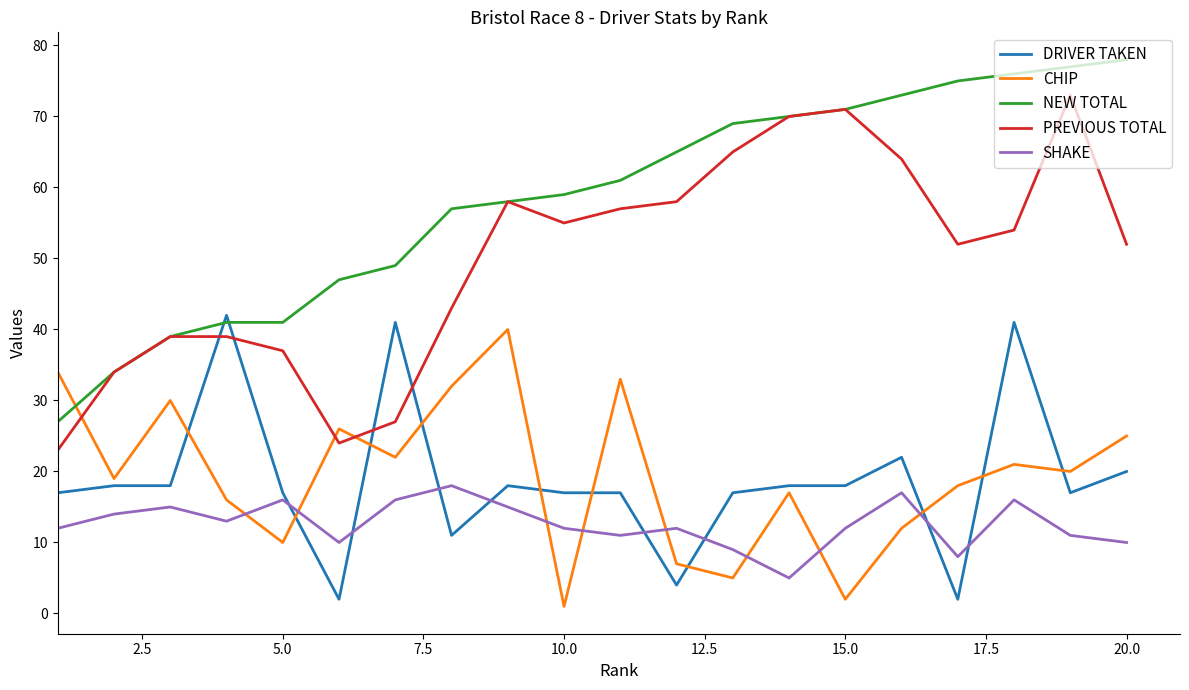

Which series has the largest total across all categories?

NEW TOTAL